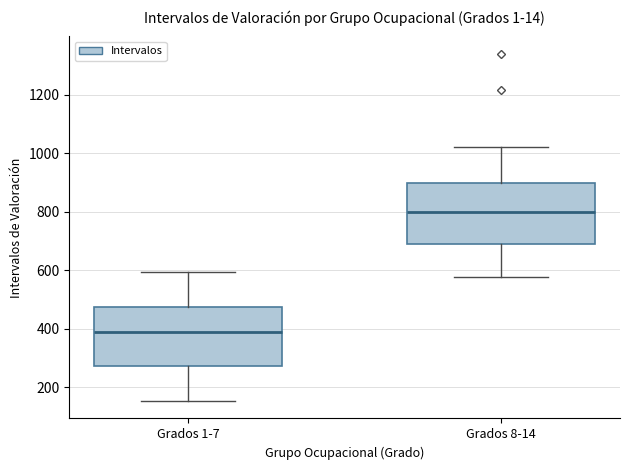

Reading left to right, transcribe this box plot: for each box, give where its median line is, the range the box spans, and where its two whiskers end, as read against the y-axis. The values are not printed on the chart, so give them approximately, as read against the axis.

Grados 1-7: median 380, box 280 to 480, whiskers 160 to 600
Grados 8-14: median 800, box 700 to 900, whiskers 580 to 1020